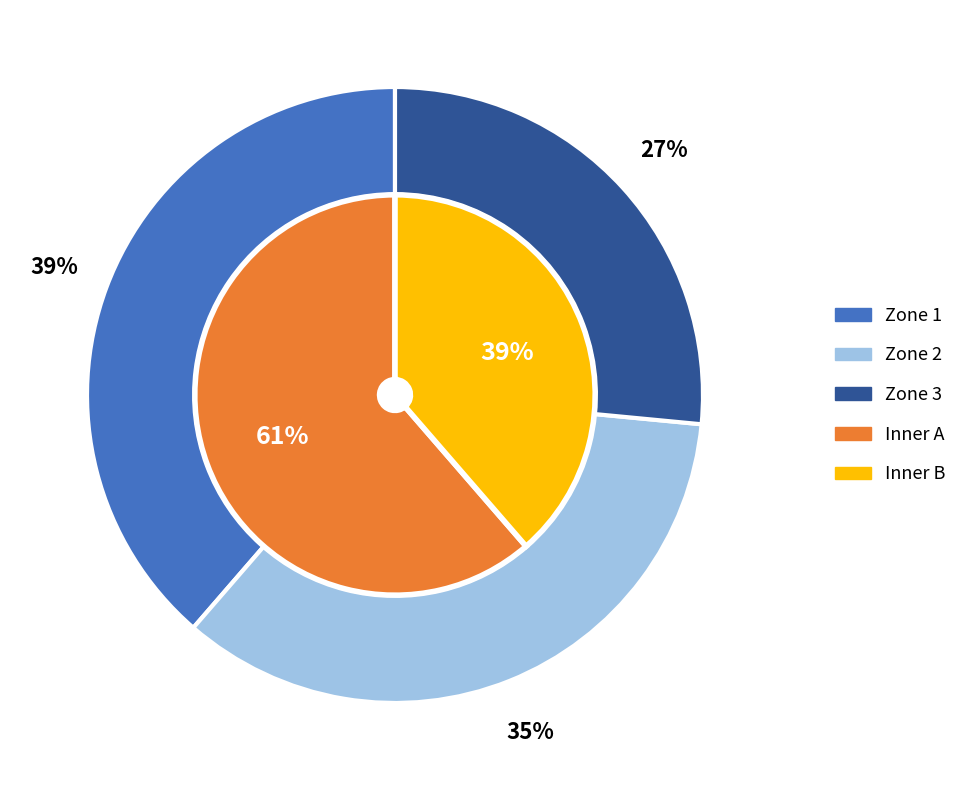

True or false: Zone 3 accounts for 35% of the total.

False